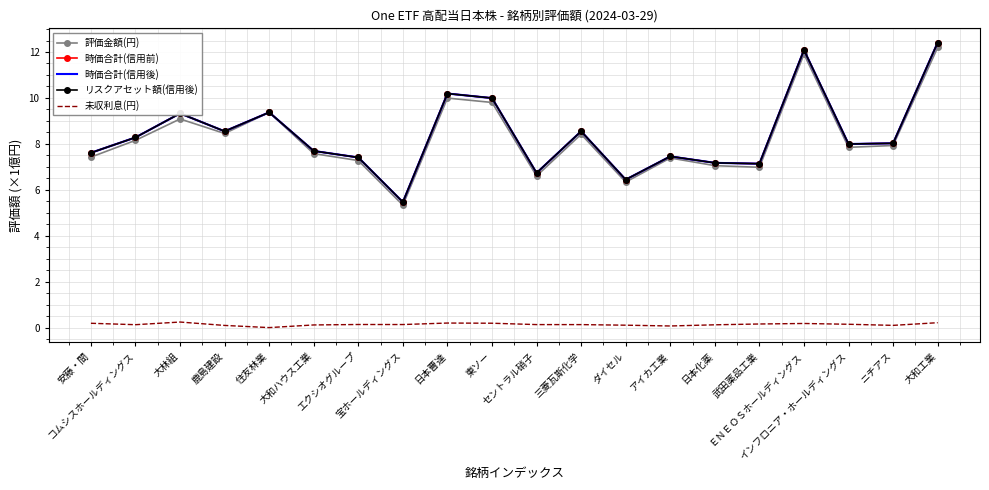

The value of リスクアセット額(信用後) at アイカ工業 is 7.5. True or false?

True